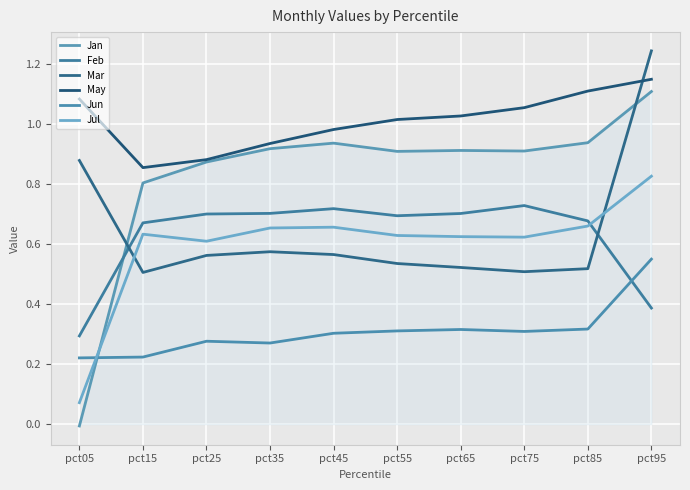

True or false: Jul has more than 1 points higher than both neighbors.

True